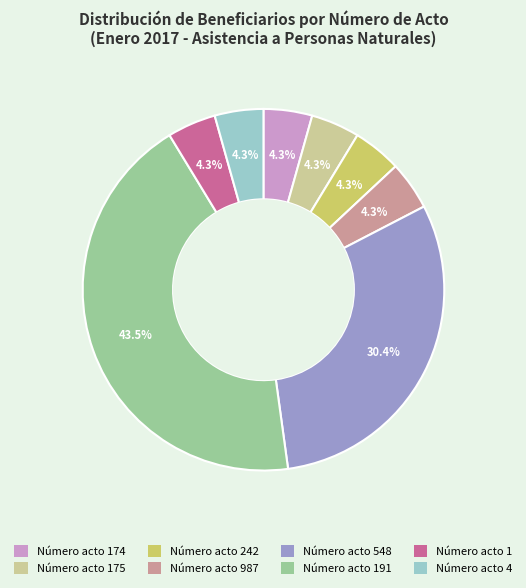

Does any single category account for the majority?

No